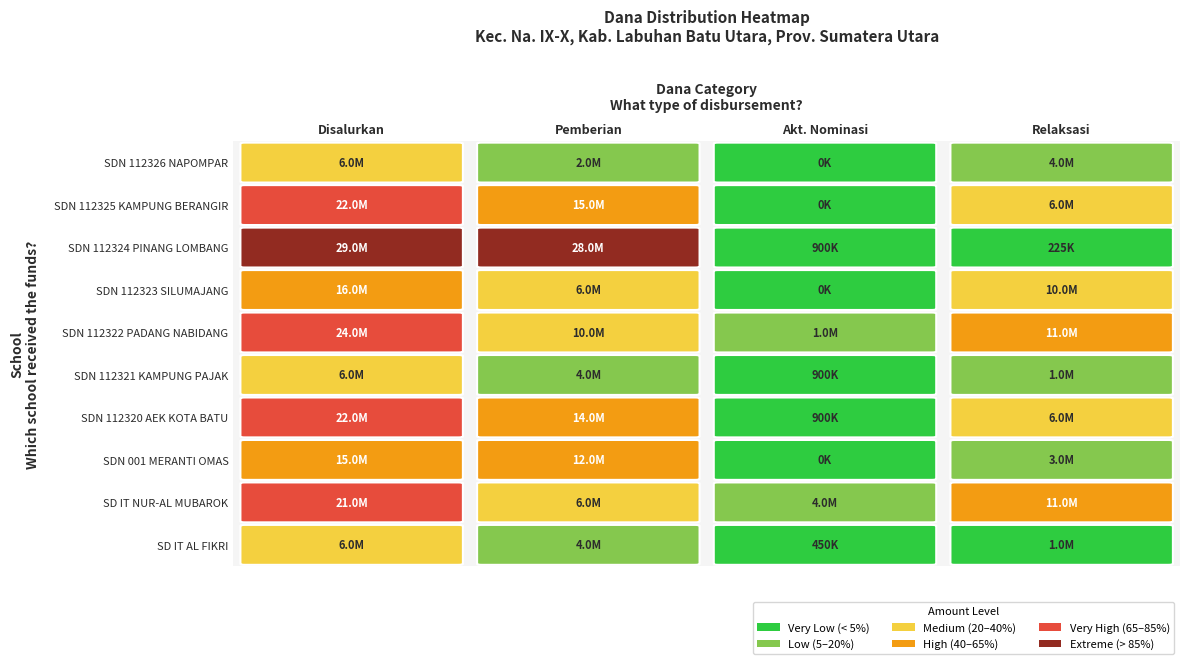

The value of SD NEGERI 112322 PADANG NABIDANG at Pemberian Relaksasi is 11925000. True or false?

True